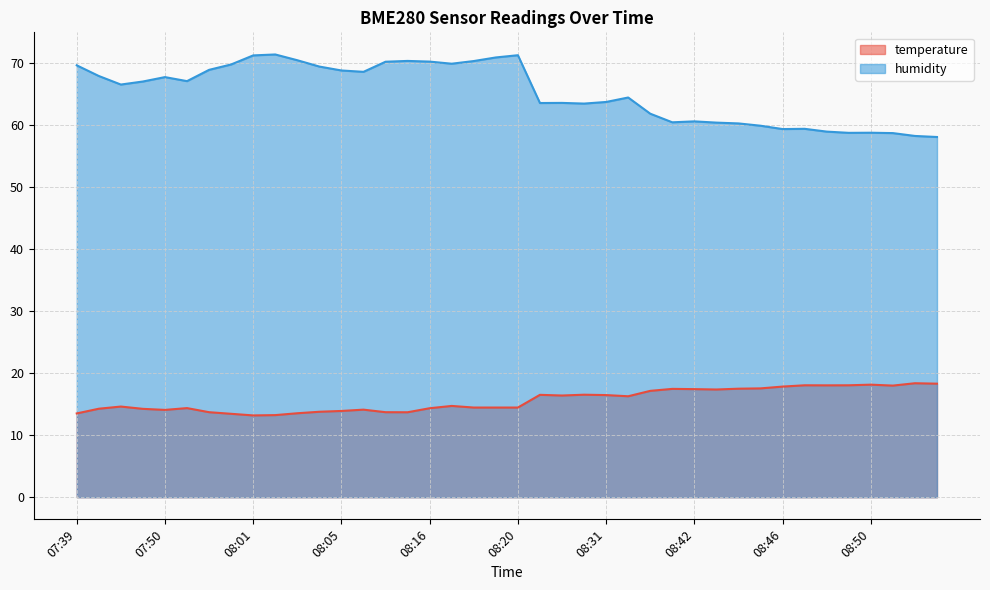

True or false: humidity and temperature intersect in this chart.

False